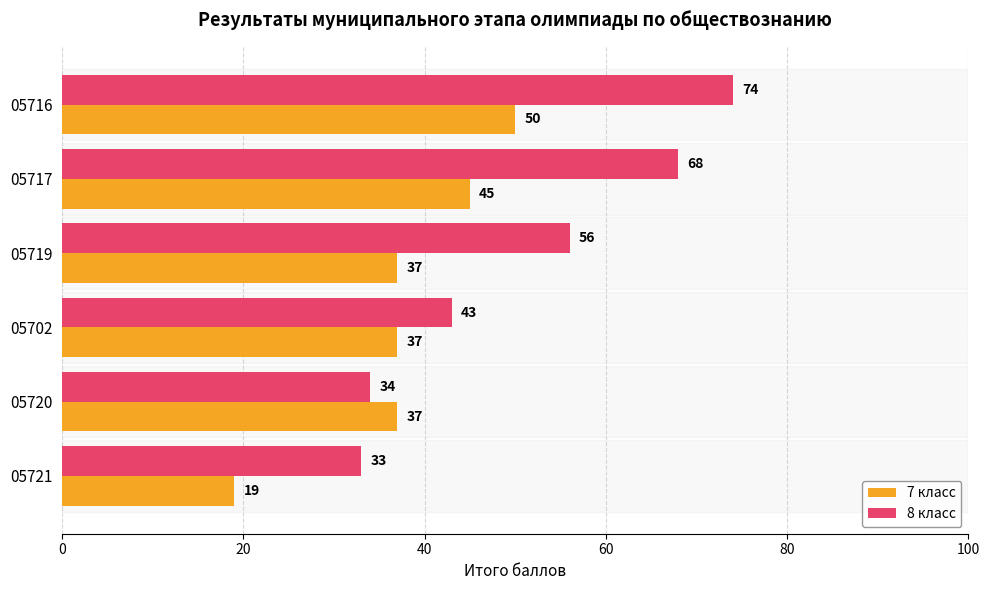

Which series has the widest spread of values?

8 класс